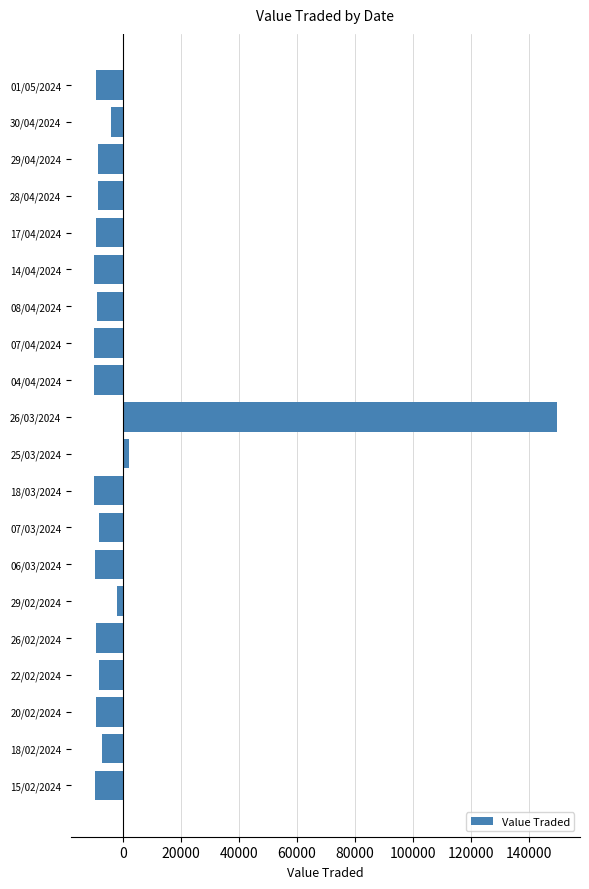

How many values are below zero?

18